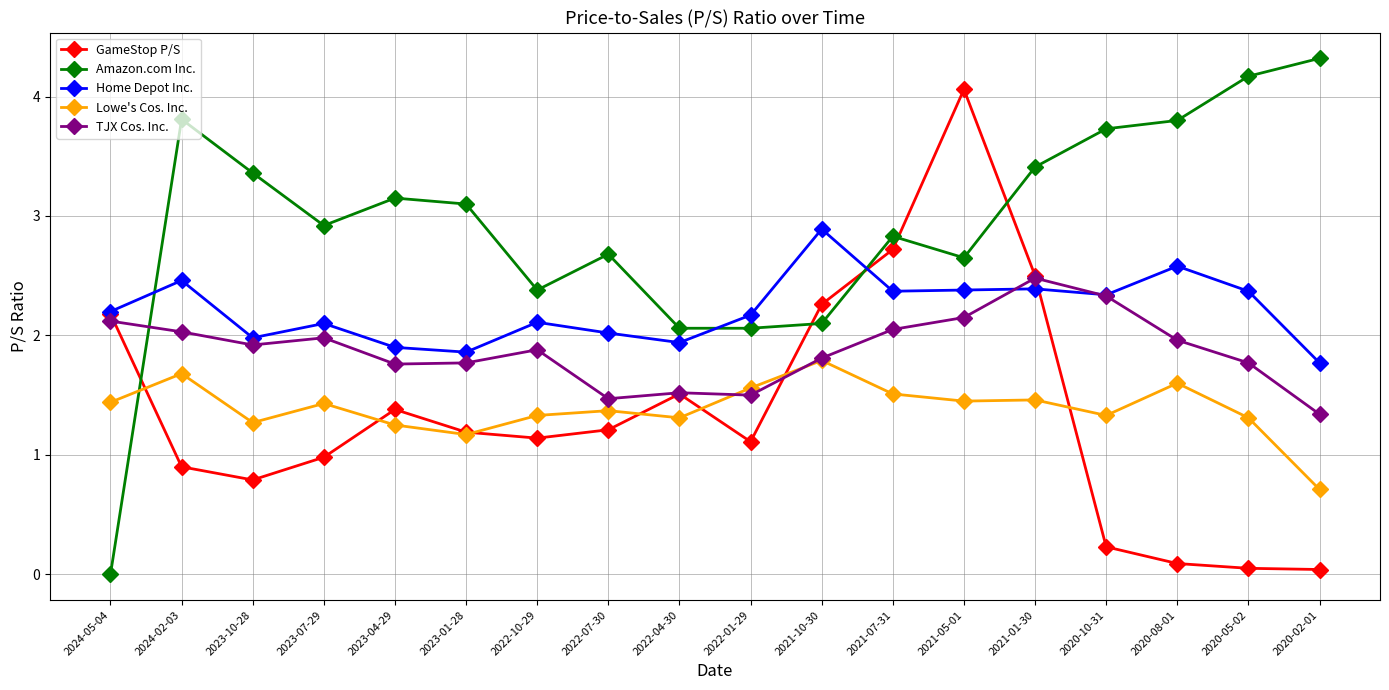

What is the difference between the maximum and minimum values in the Home Depot Inc. series?

1.1